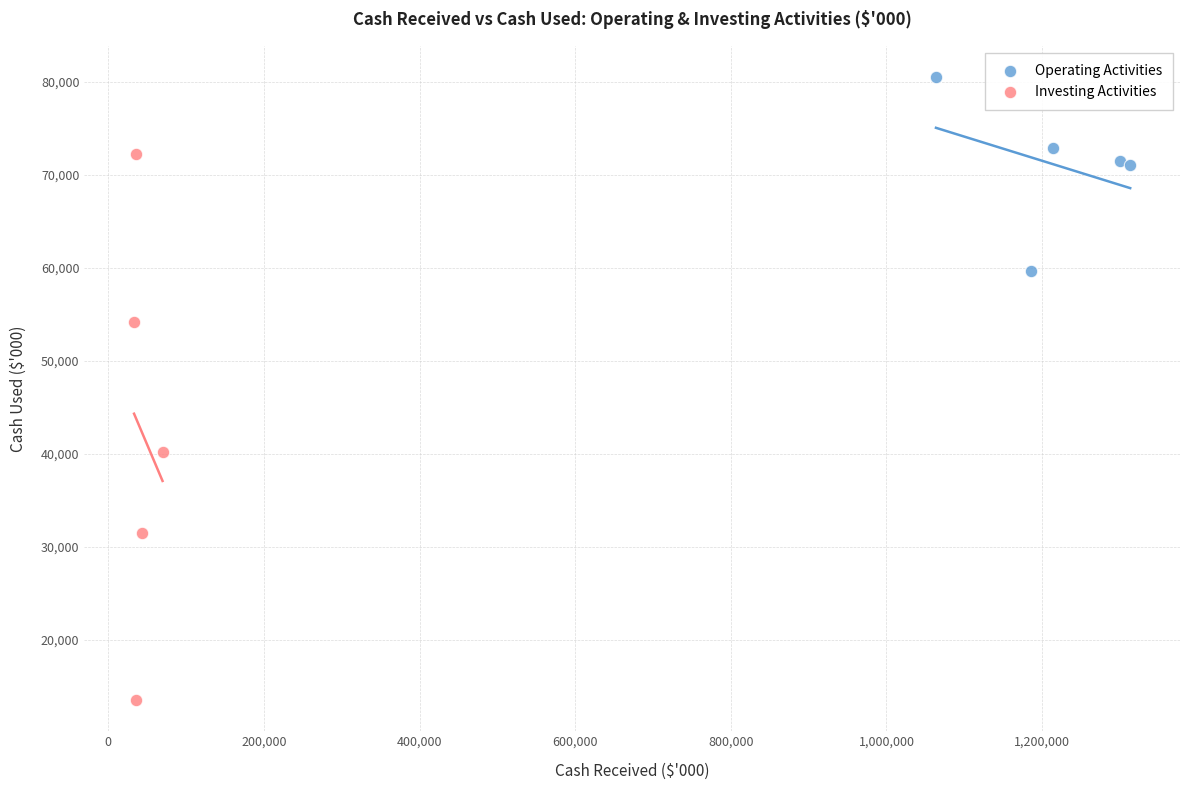

Which series has the widest spread of Y values?

Investing Activities